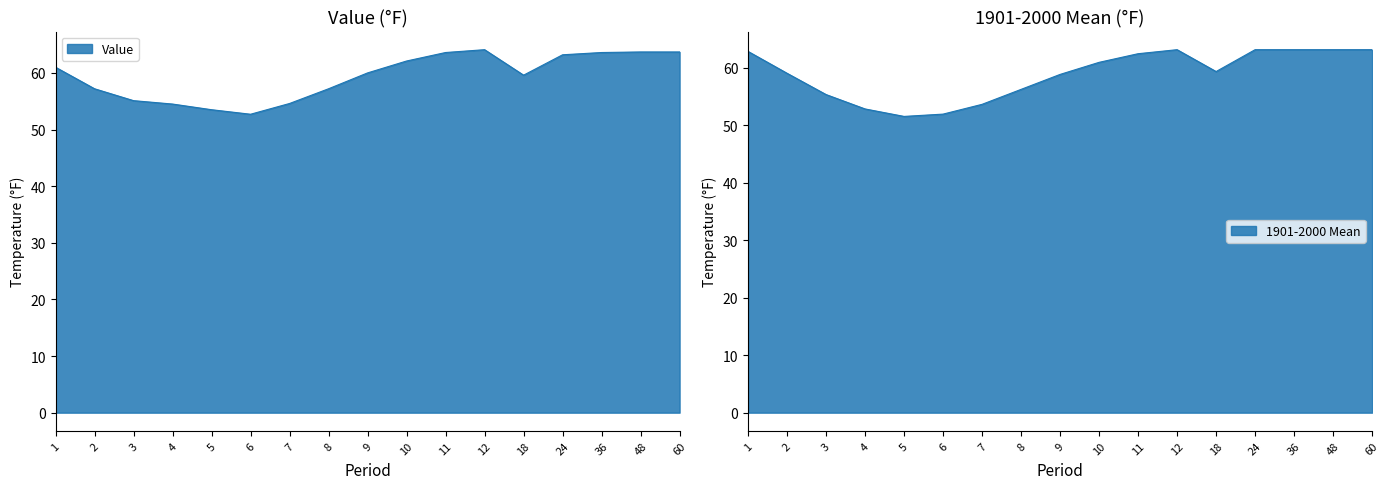

How many values in the 1901-2000 Mean series are below 59?

7